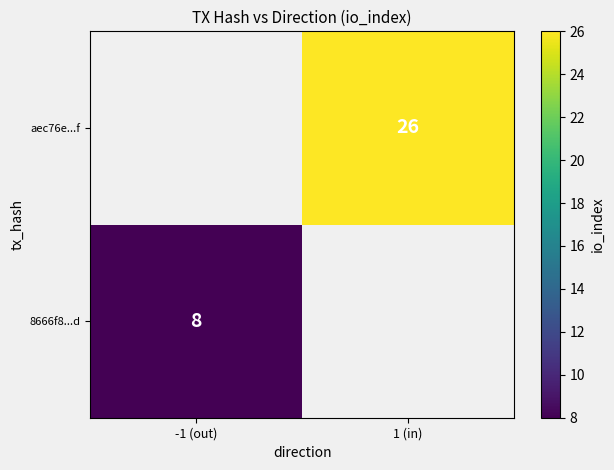

The value of aec76e...f at 1 (in) is 45. True or false?

False